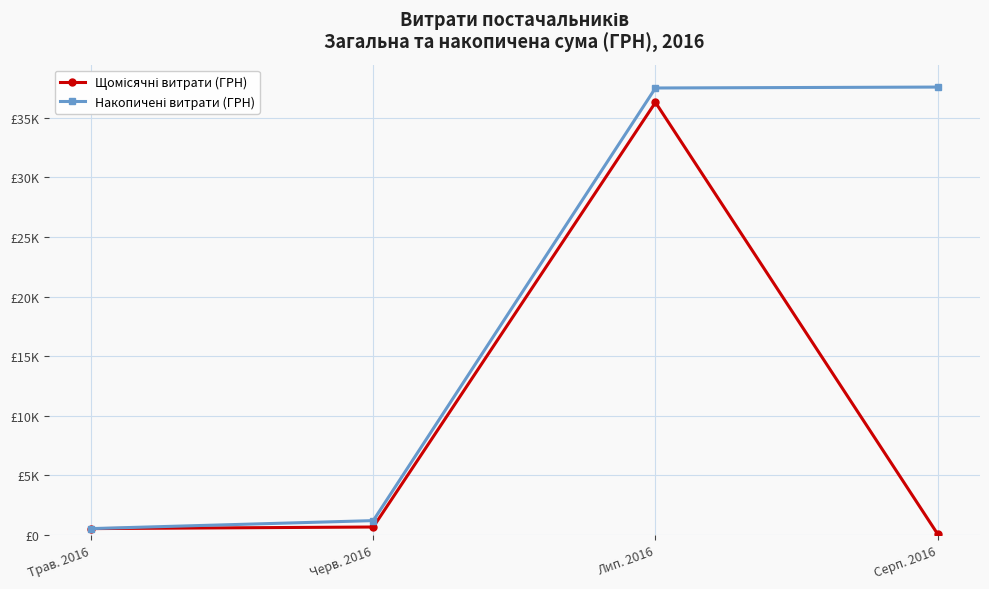

Is this an area chart (filled region under the line)?

No